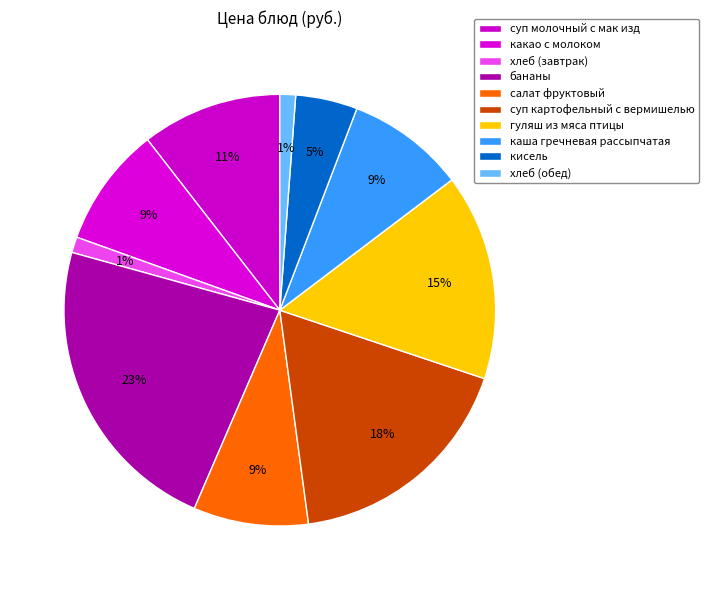

Which category has the smallest portion of the pie?

хлеб (завтрак)